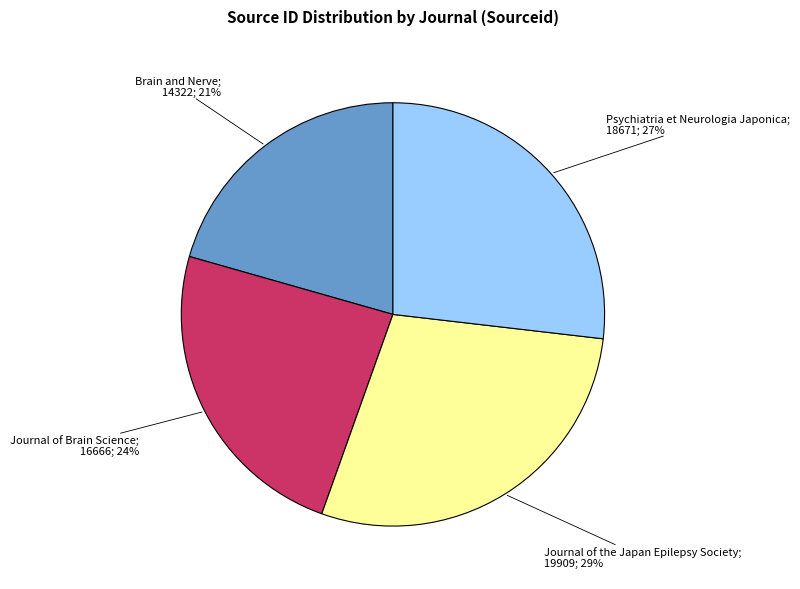

Count the number of slices in the pie.

4